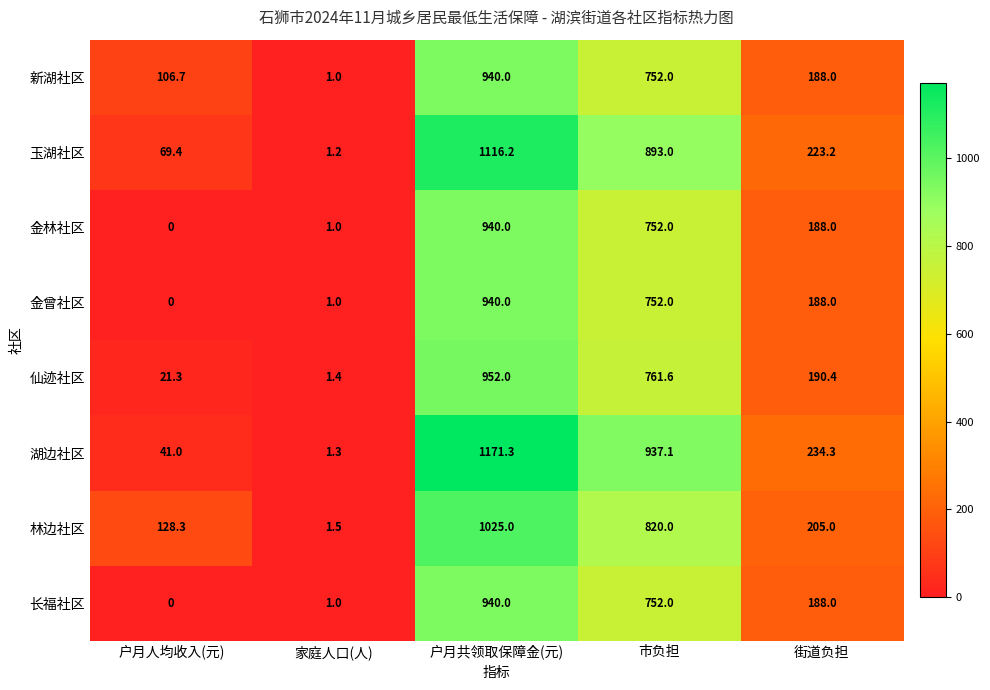

Which category has the highest value in the 金林社区 series?

户月共领取保障金(元)